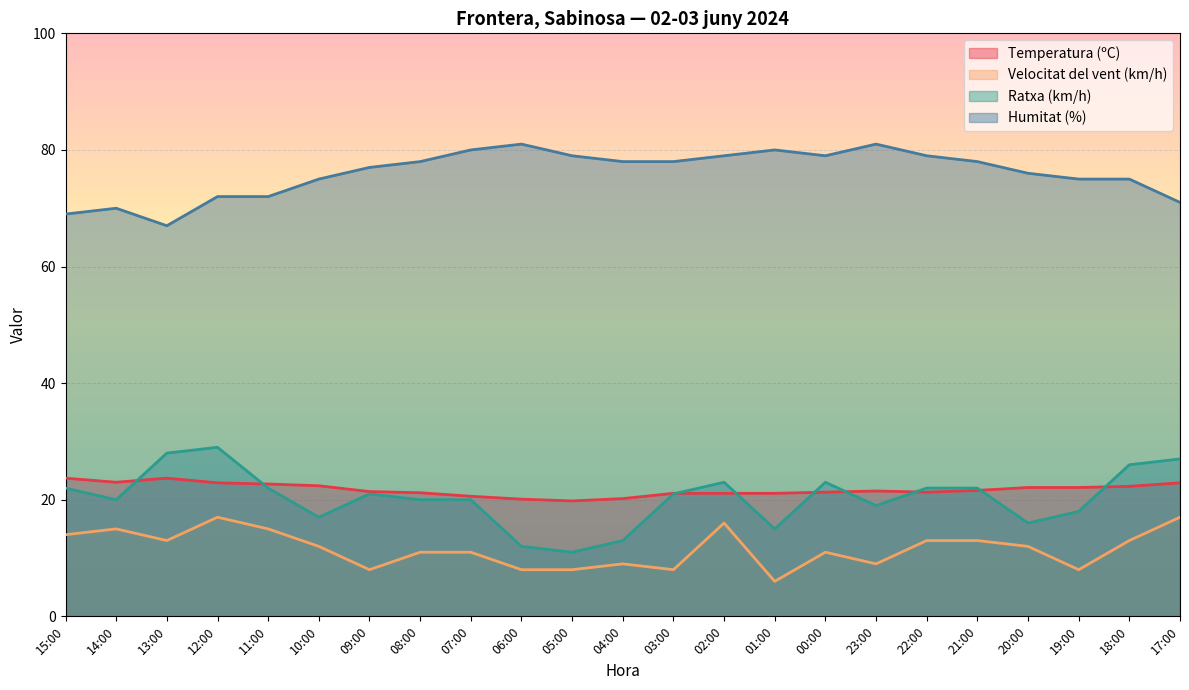

In Temperatura (ºC), how many points are higher than both neighbors (excluding endpoints)?

2